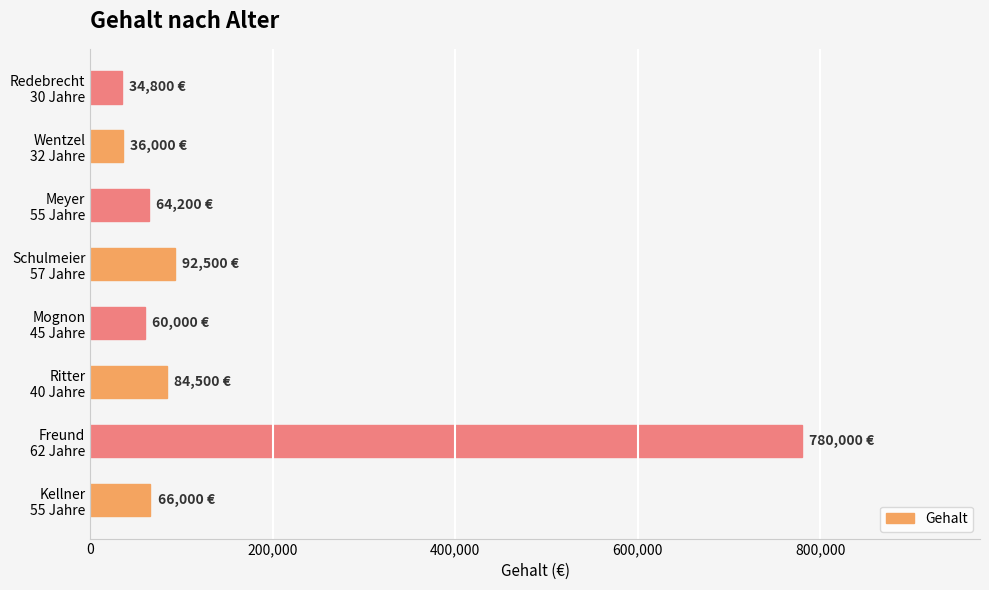

What is the minimum value shown in the chart?

34800